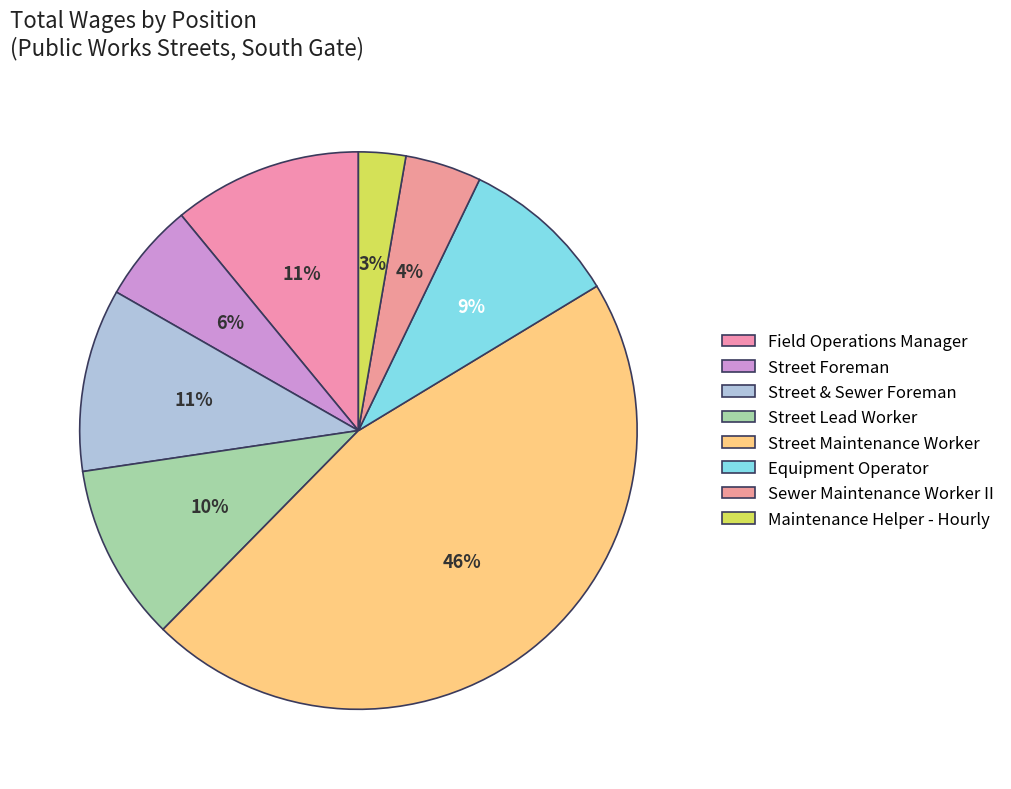

What portion of the pie excludes Equipment Operator?

90.8%